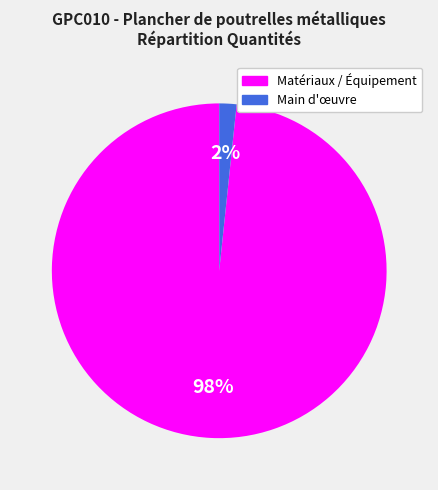

Is there any slice that represents more than half of the pie?

Yes